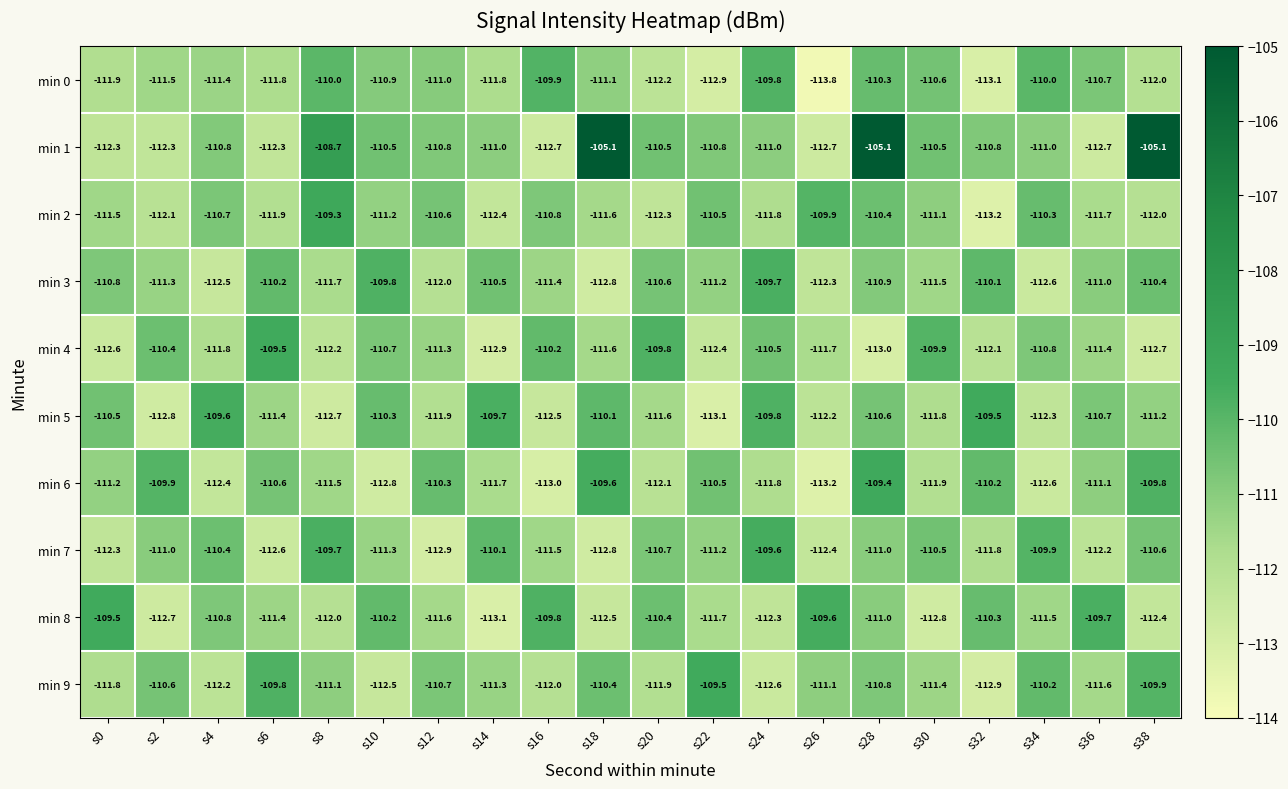

What is the total value across all series at s32?

-1114.0